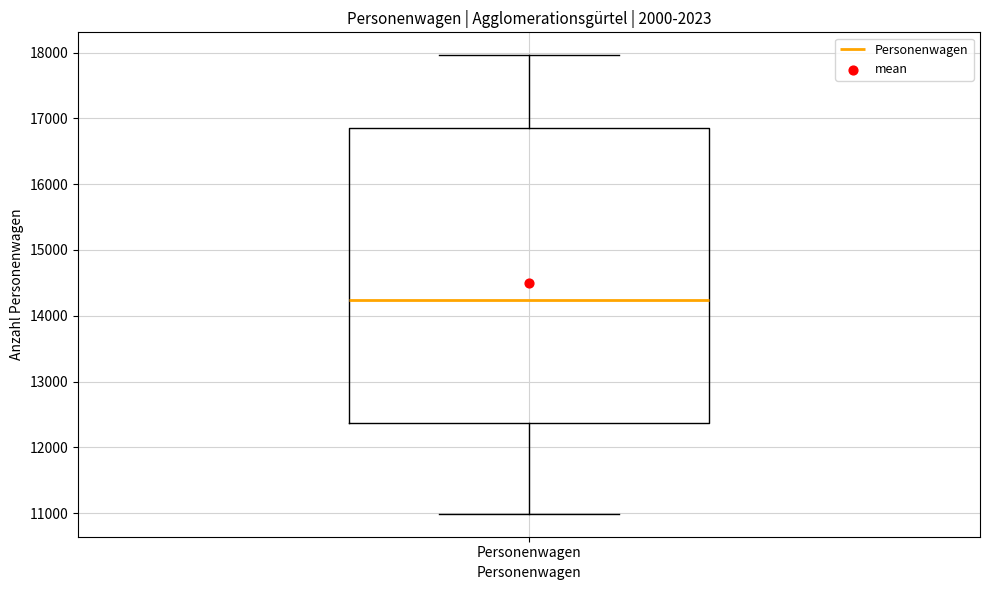

Where is the lower edge of the box for Personenwagen on the y-axis? The values are not printed on the chart, so give them approximately, as read against the axis.

12400